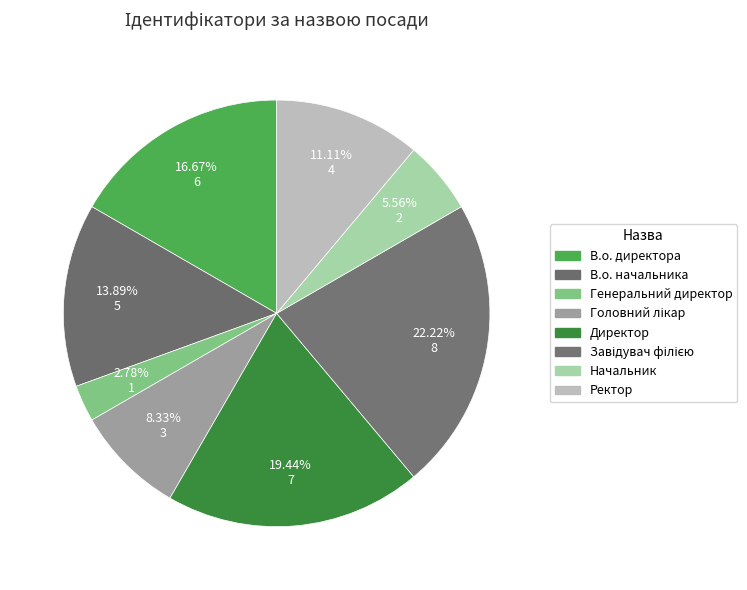

Is it true that Начальник is 6% of the pie?

True